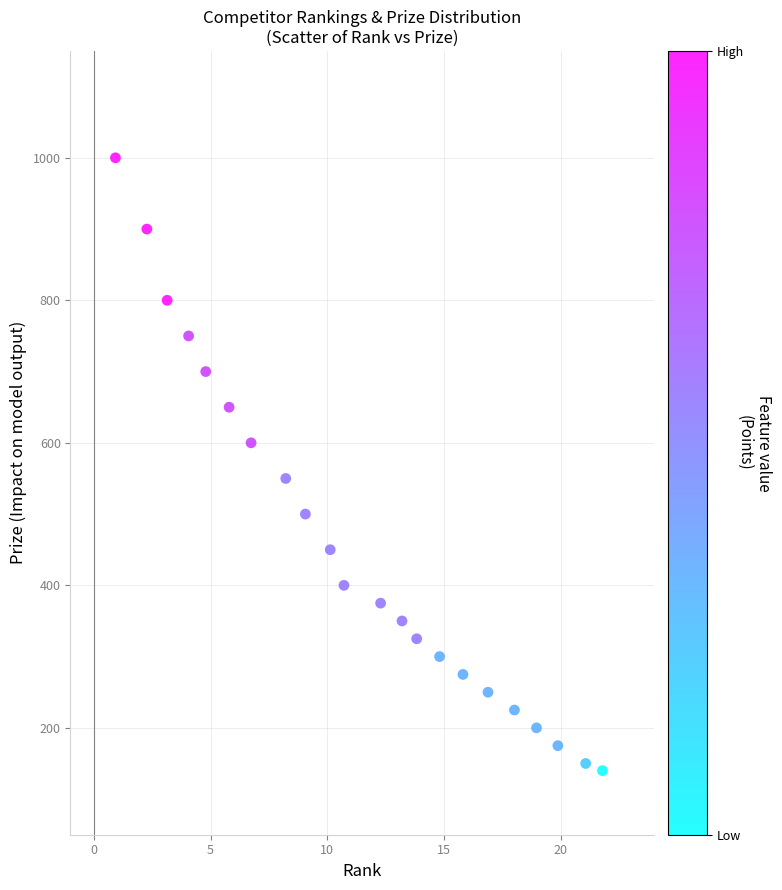

What is the range of Y values (max minus min)?

860